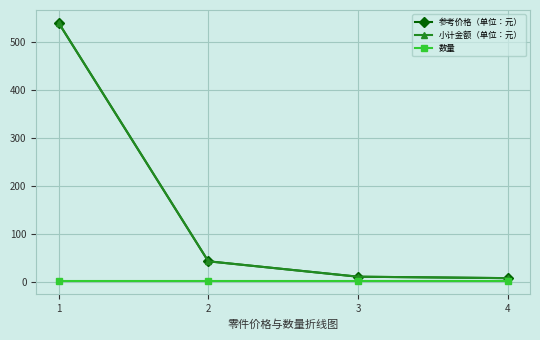

Does the chart have visible grid lines?

Yes